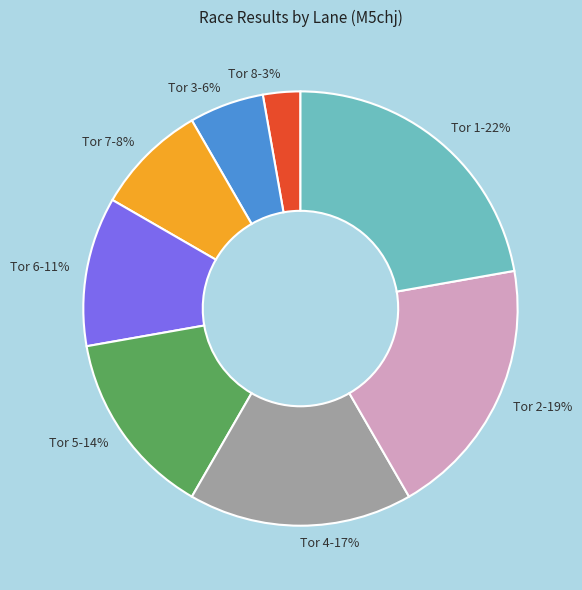

True or false: Tor 2 accounts for 19% of the total.

True